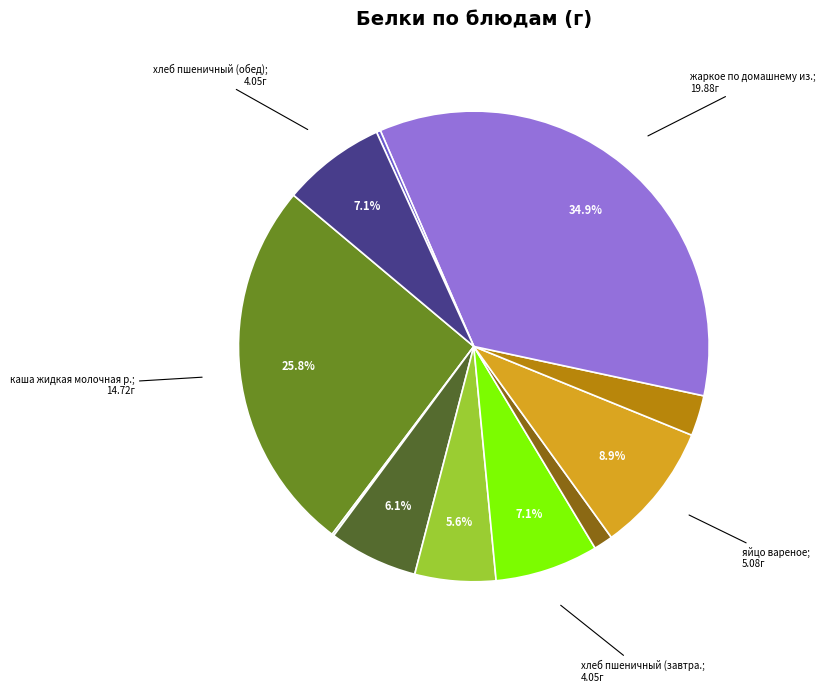

Is there any slice that represents more than half of the pie?

No